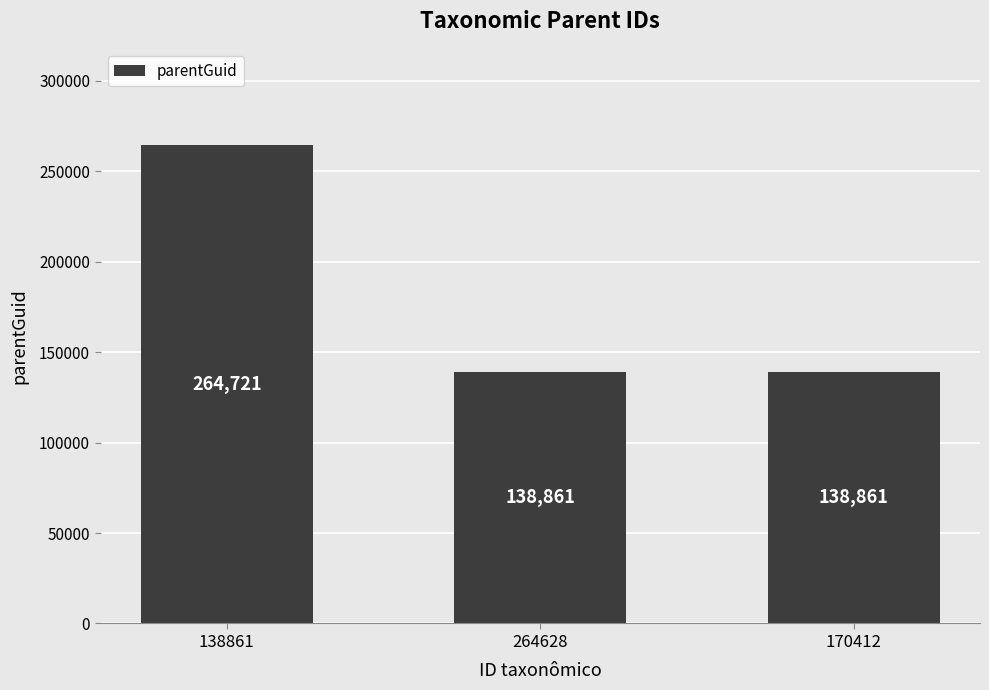

What is the smallest value displayed?

138861